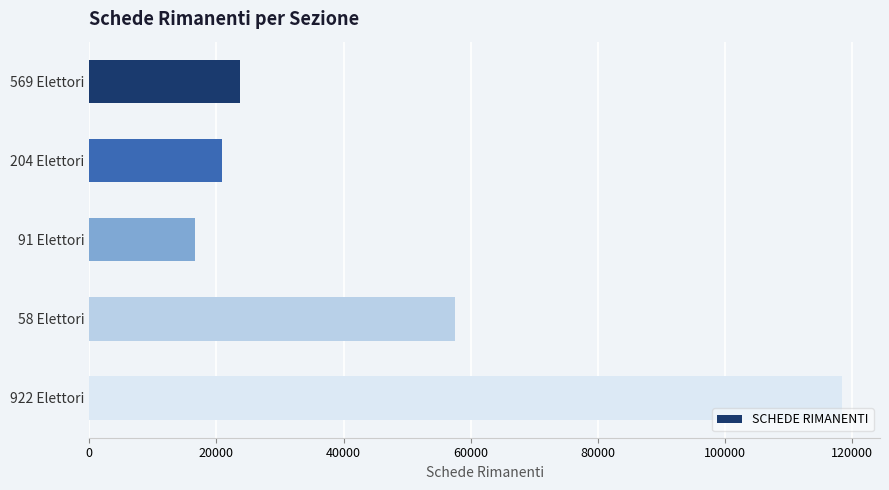

What is the greatest value displayed?

118426